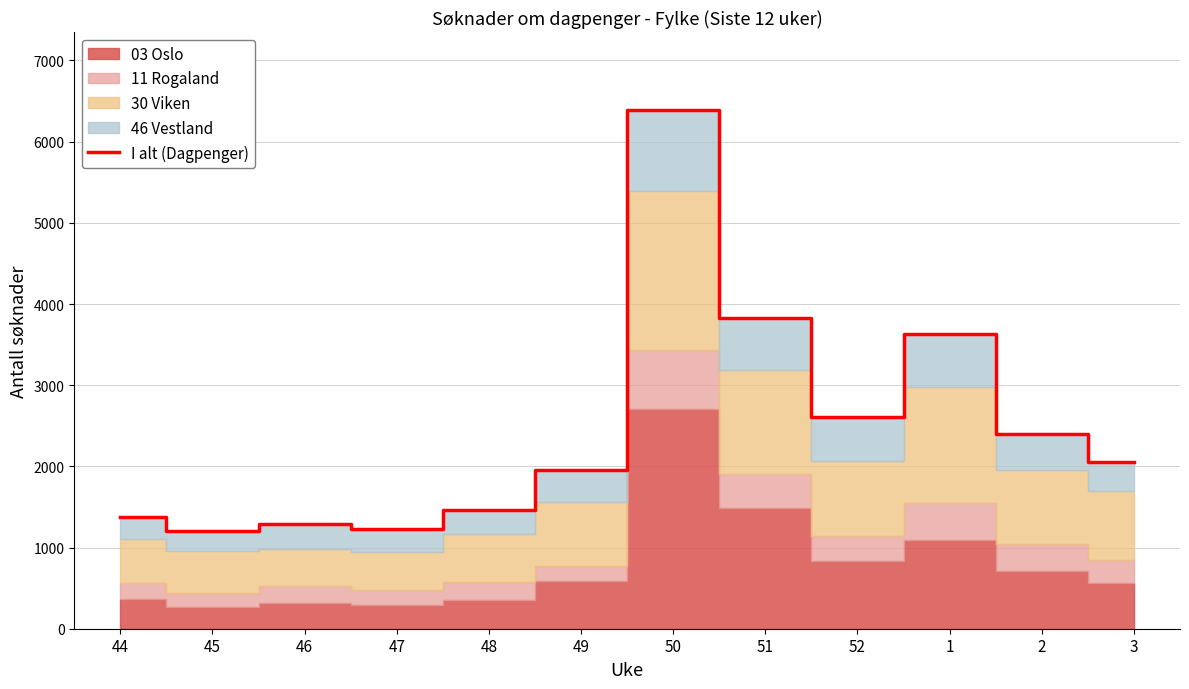

Does the chart display data point markers on the line(s)?

No